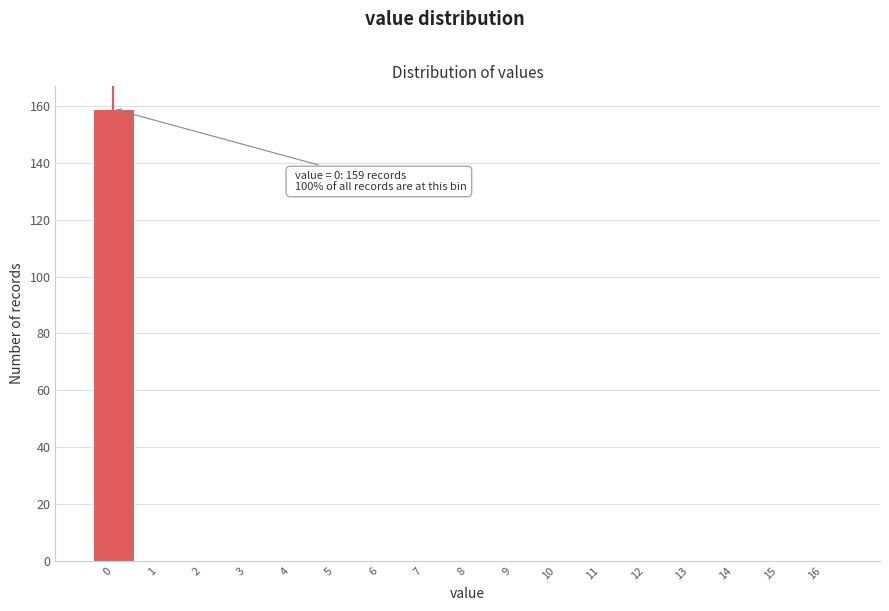

Over which range of the x-axis is the bar tallest?

-0.5 to 0.5